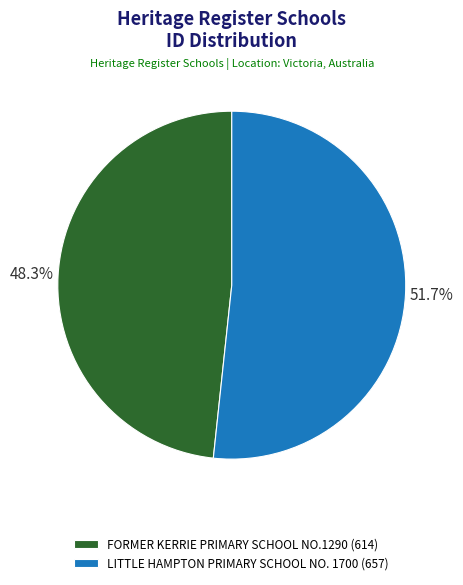

Which slice is the largest?

LITTLE HAMPTON PRIMARY SCHOOL NO. 1700